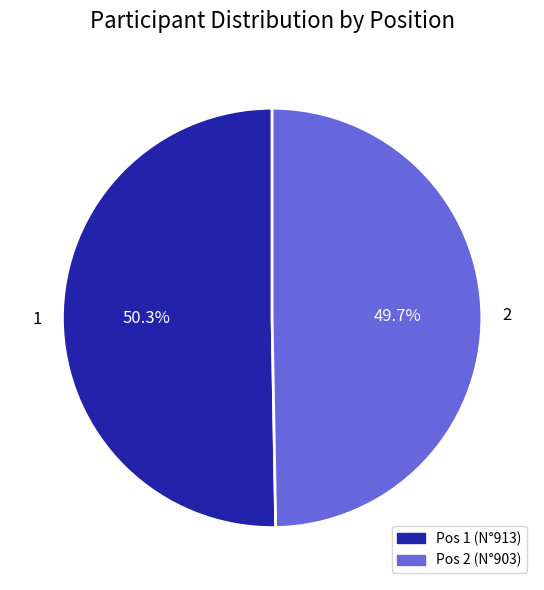

Rank the categories by value from highest to lowest.

1, 2